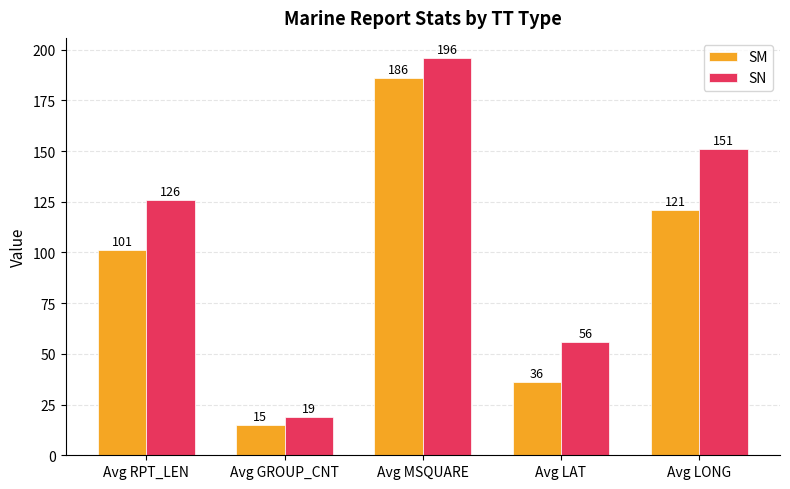

What is the sum of the SM values at Avg MSQUARE and Avg GROUP_CNT?

201